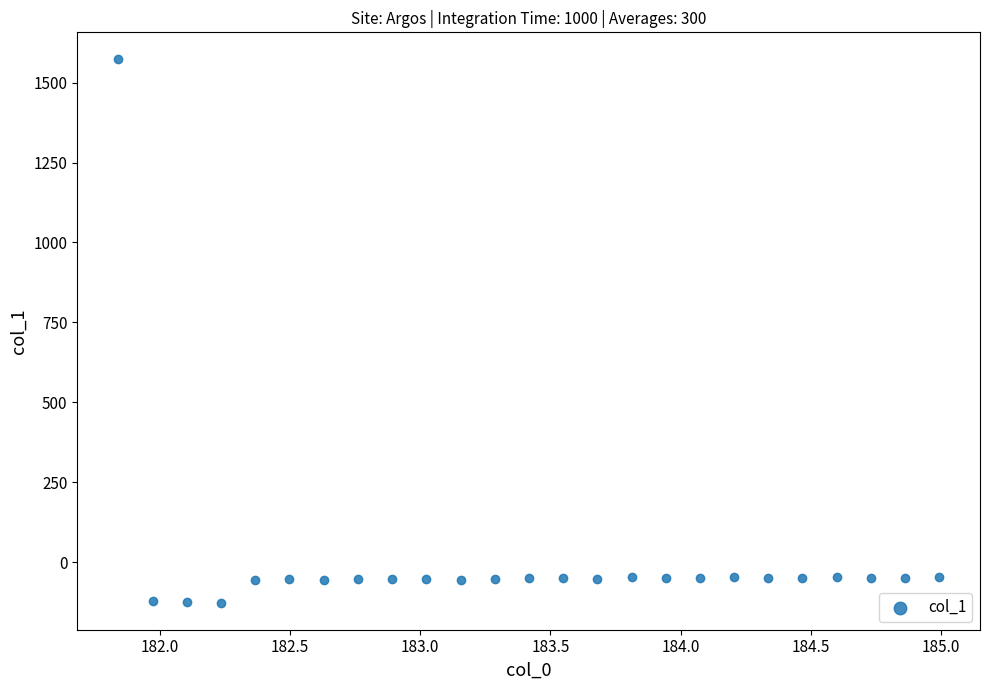

What is the range of X values (max minus min)?

3.1